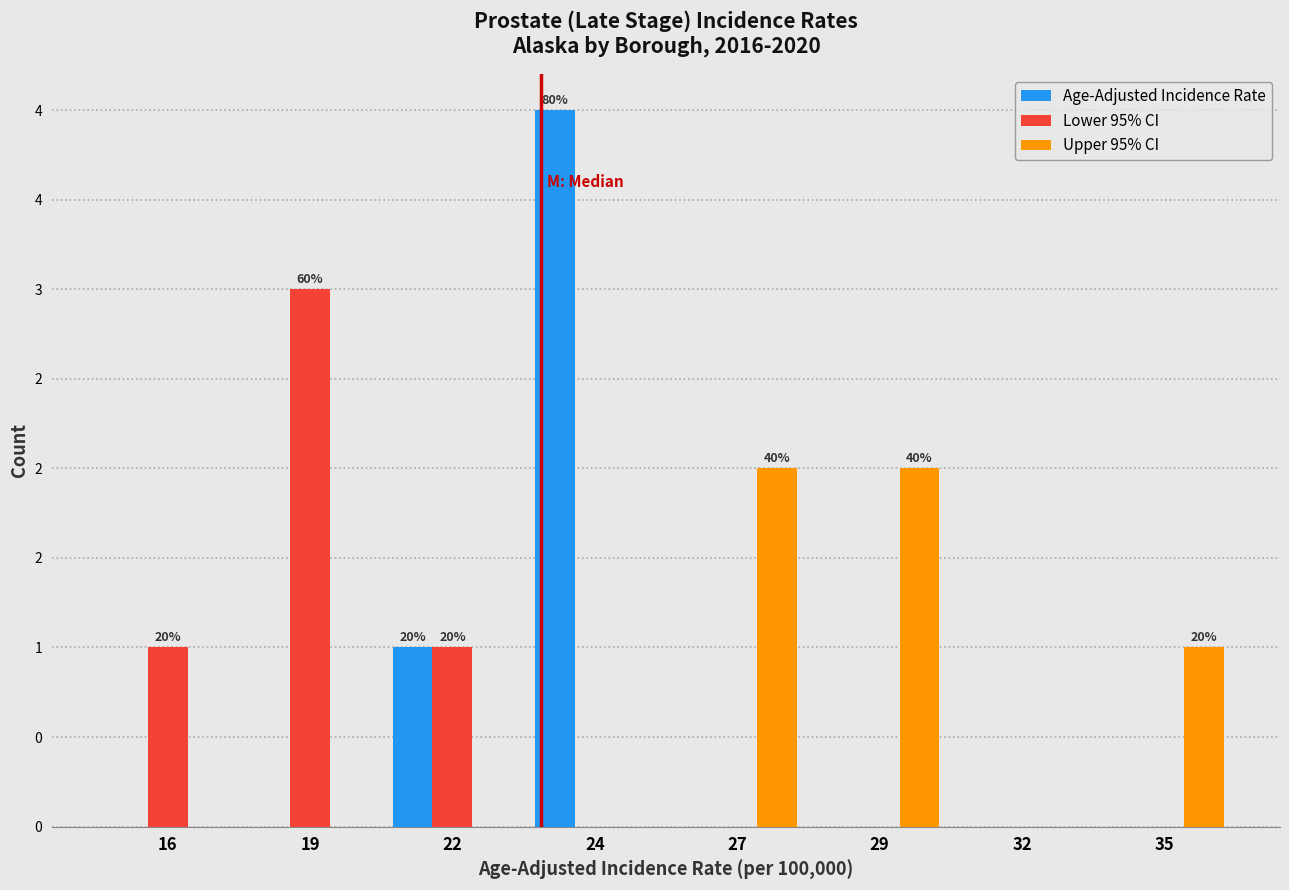

Does the chart contain stacked bars?

No